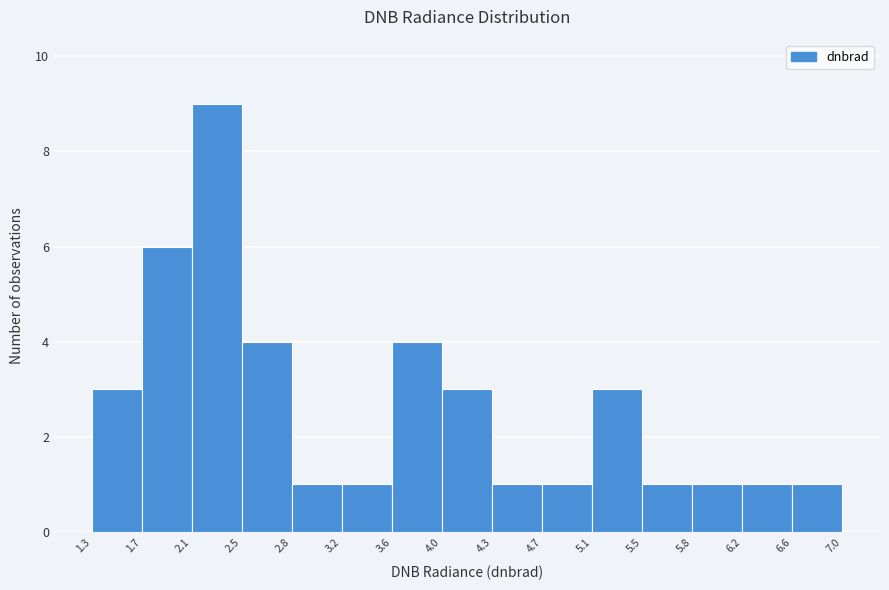

What is the height of the bar covering 3.2 to 3.6 on the x-axis? The values are not printed on the chart, so give them approximately, as read against the axis.

1